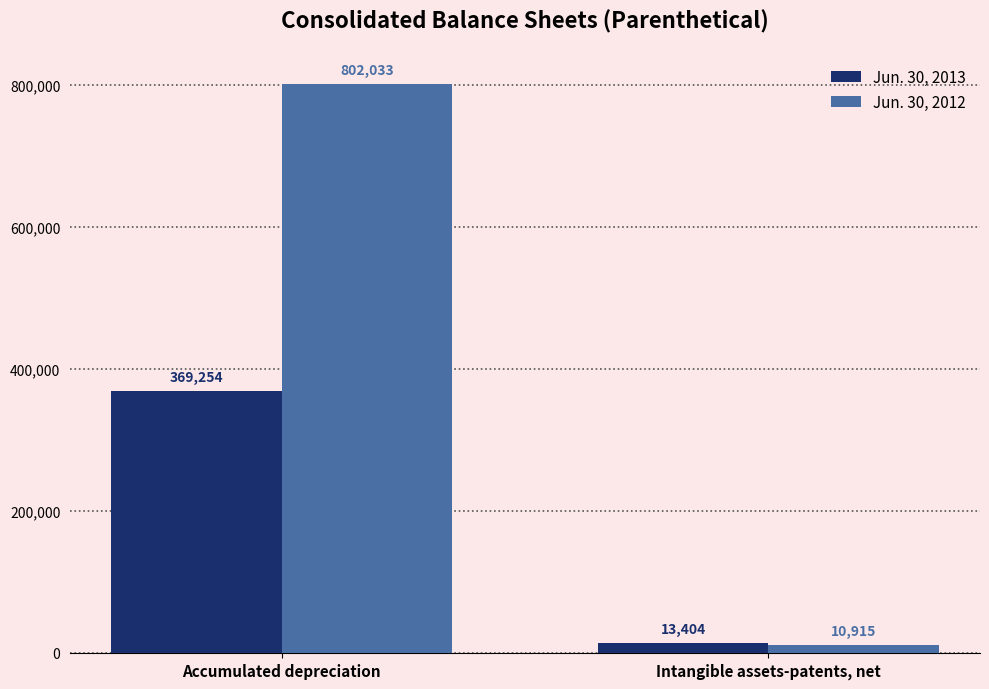

Which series has the largest range (max minus min)?

Jun. 30, 2012